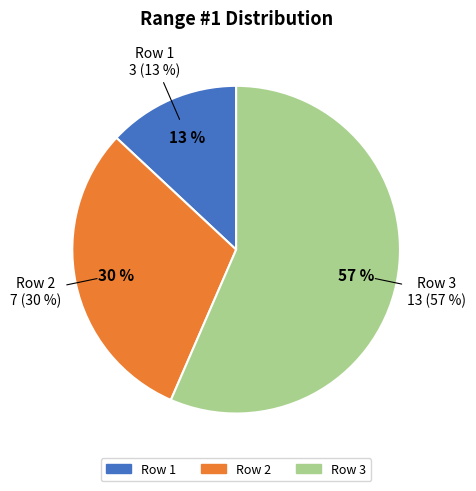

How many slices are in this pie chart?

3